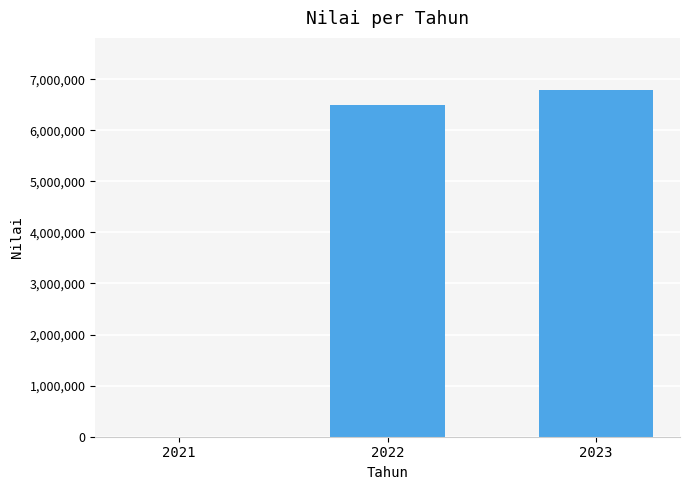

How many values are above zero?

2